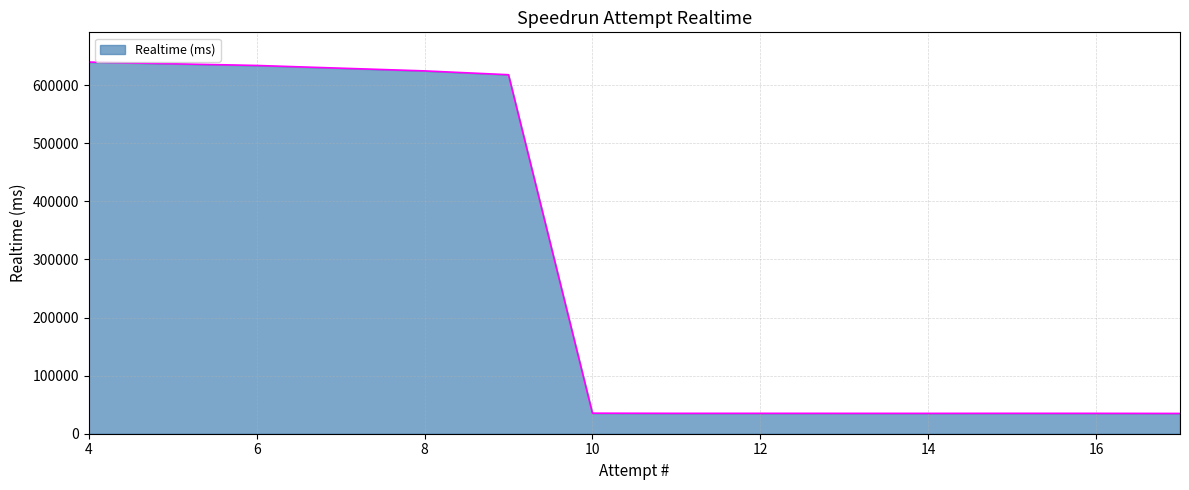

What is the difference between the maximum and minimum values?

604726